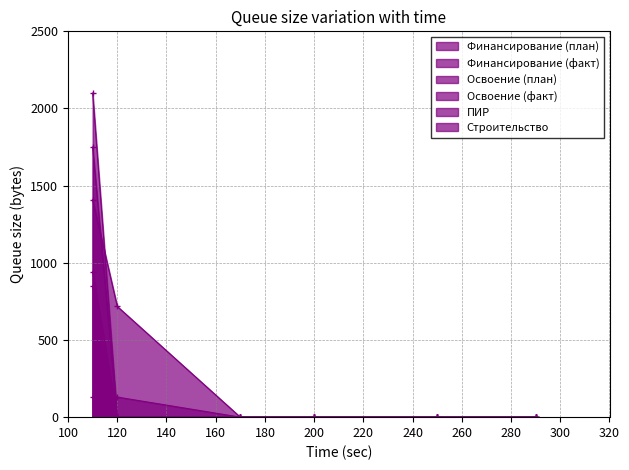

How many distinct data groups are displayed?

6